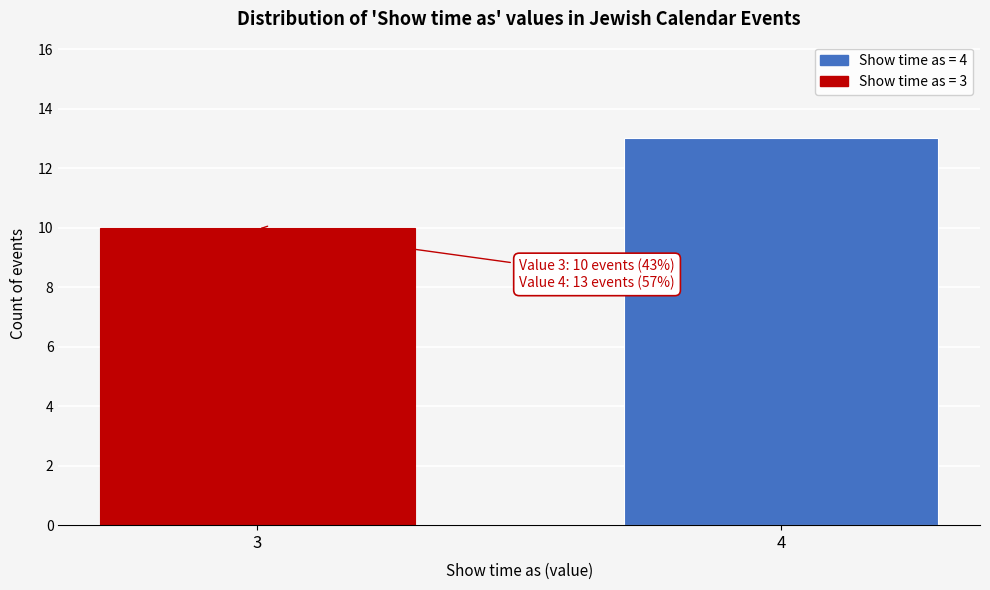

Reading left to right, list all the values displayed in this chart.

3=10	4=13